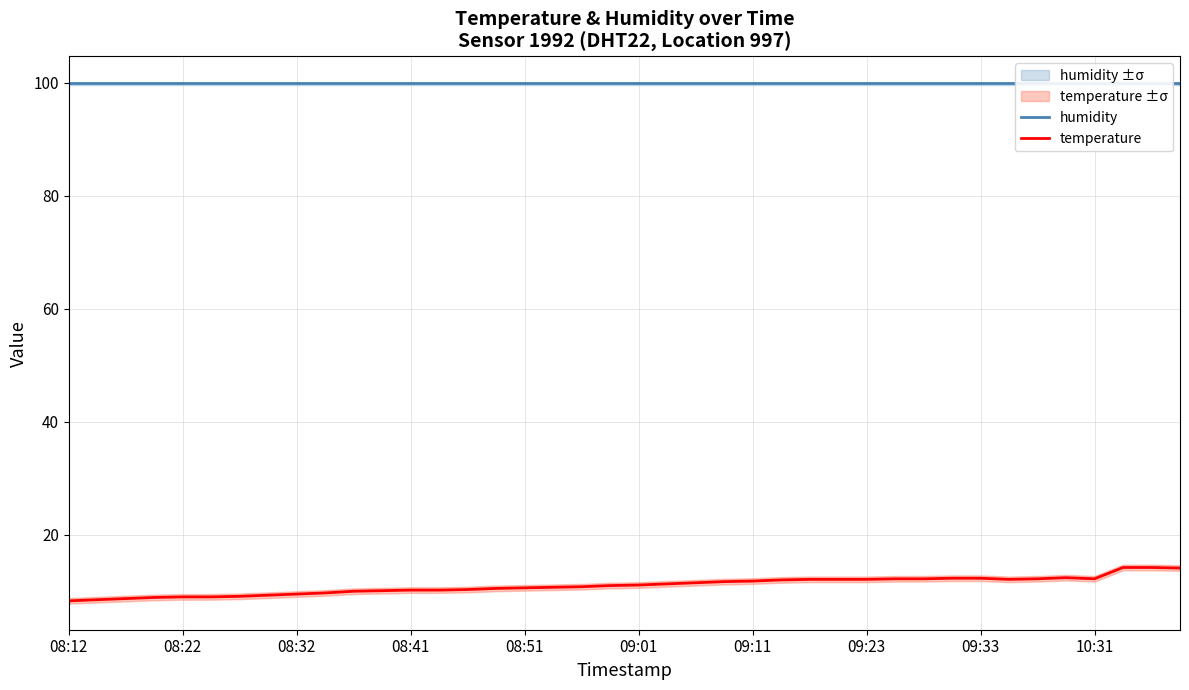

At how many categories does at least one series exceed 82?

40